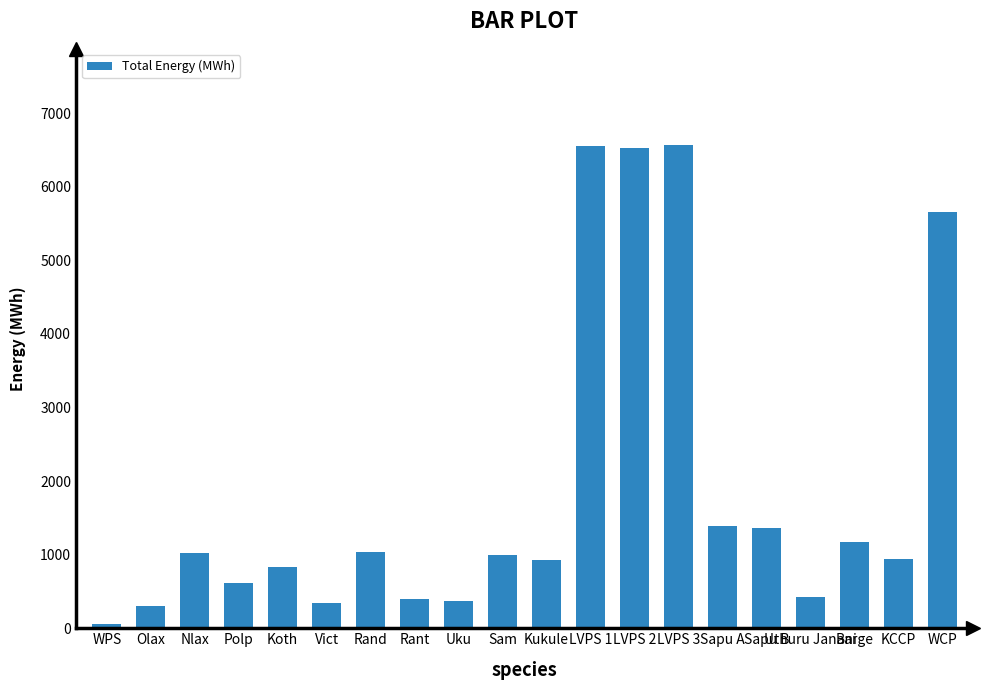

What is the average value?

1874.3